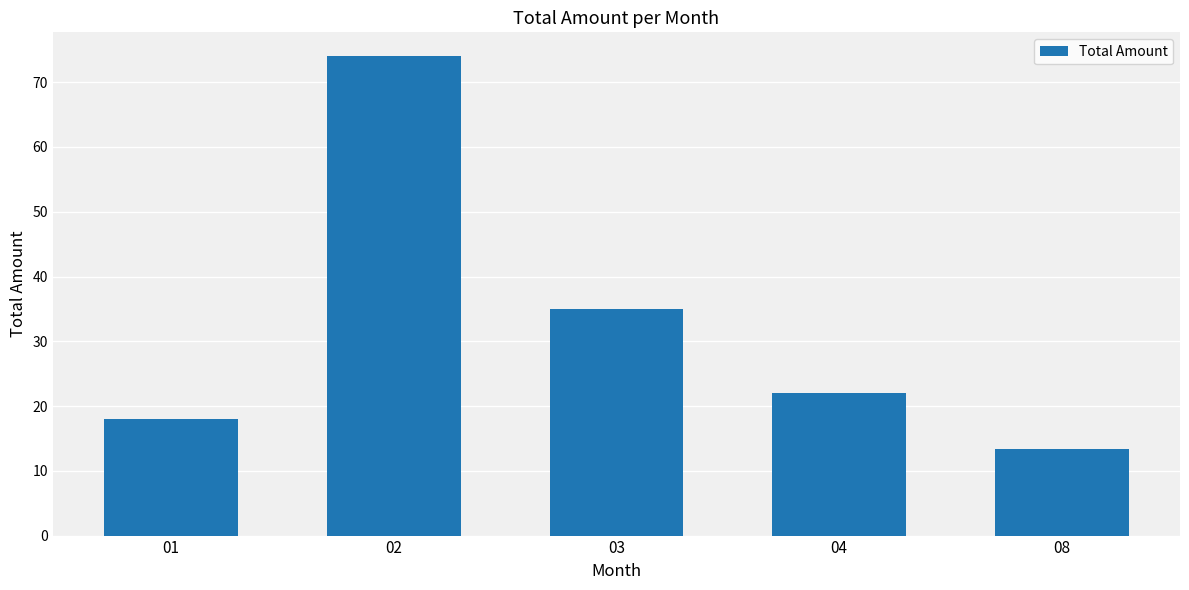

What is the difference between the values at 03 and 08?

21.6